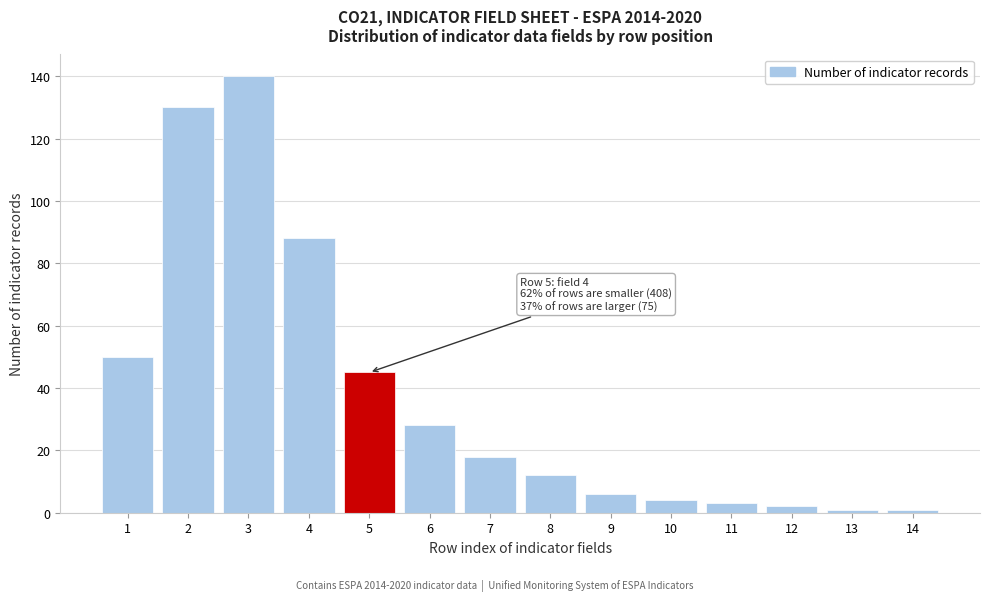

Reading left to right, transcribe all the data shown in this chart.

1=50	2=130	3=140	4=88	5=45	6=28	7=18	8=12	9=6	10=4	11=3	12=2	13=1	14=1